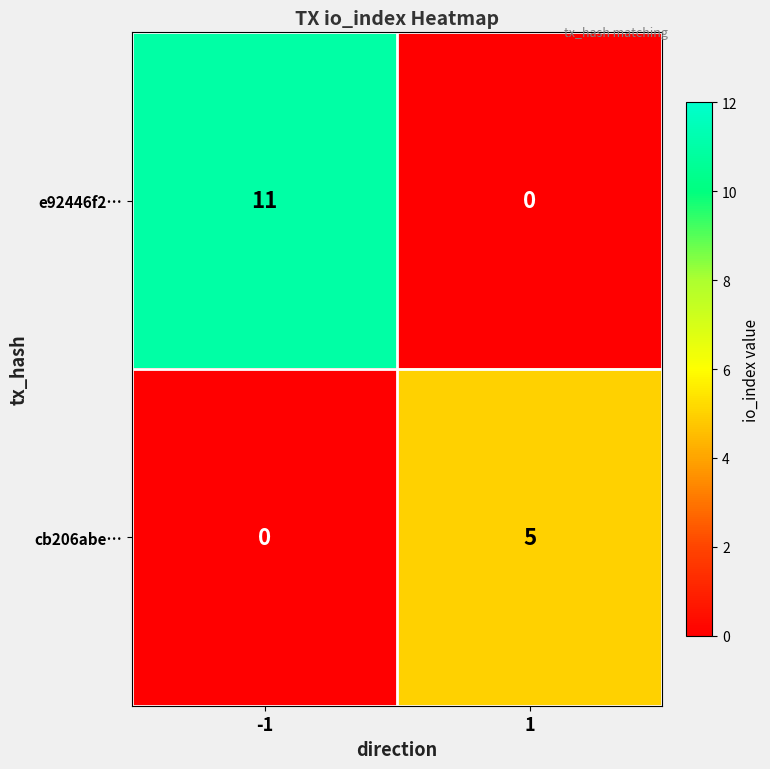

What value does the e92446f2… series have at -1, to the nearest 10?

10